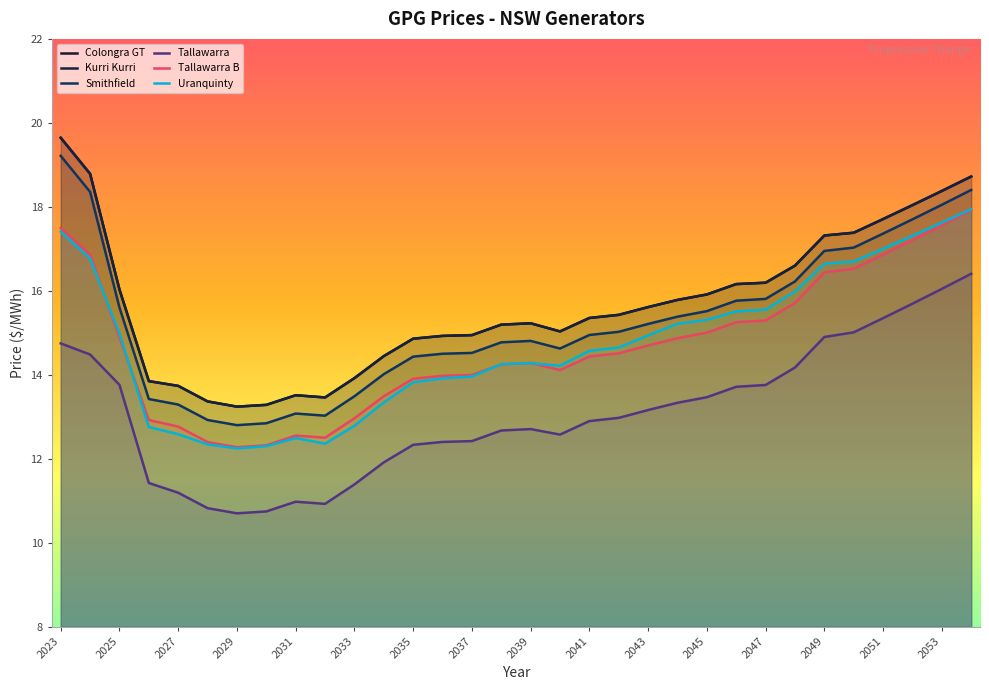

What is the smallest value displayed?

10.7